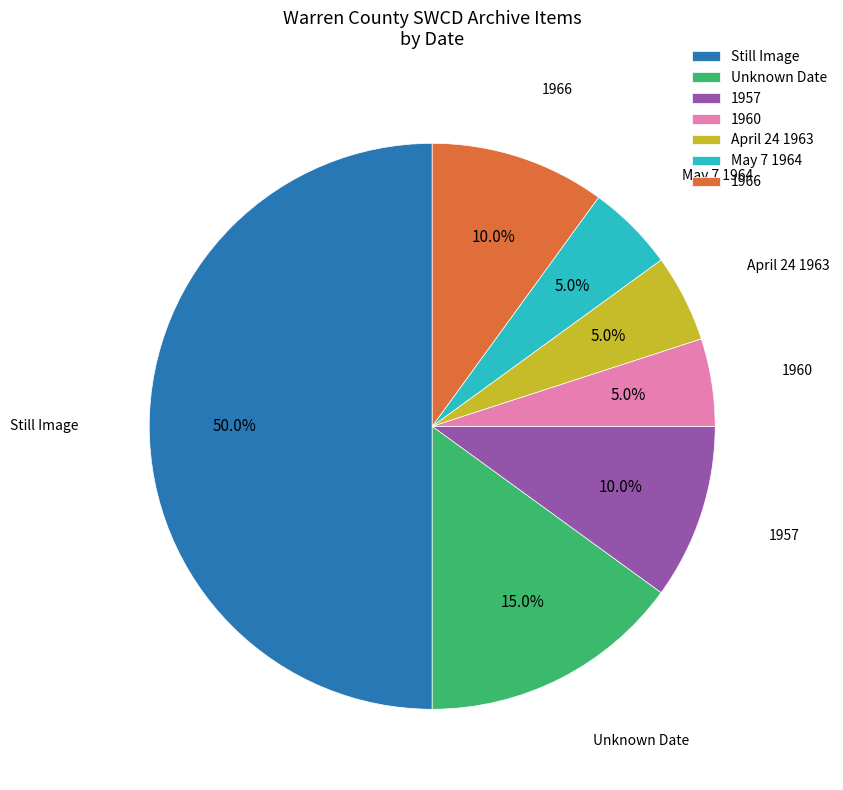

How many segments does this pie chart have?

7